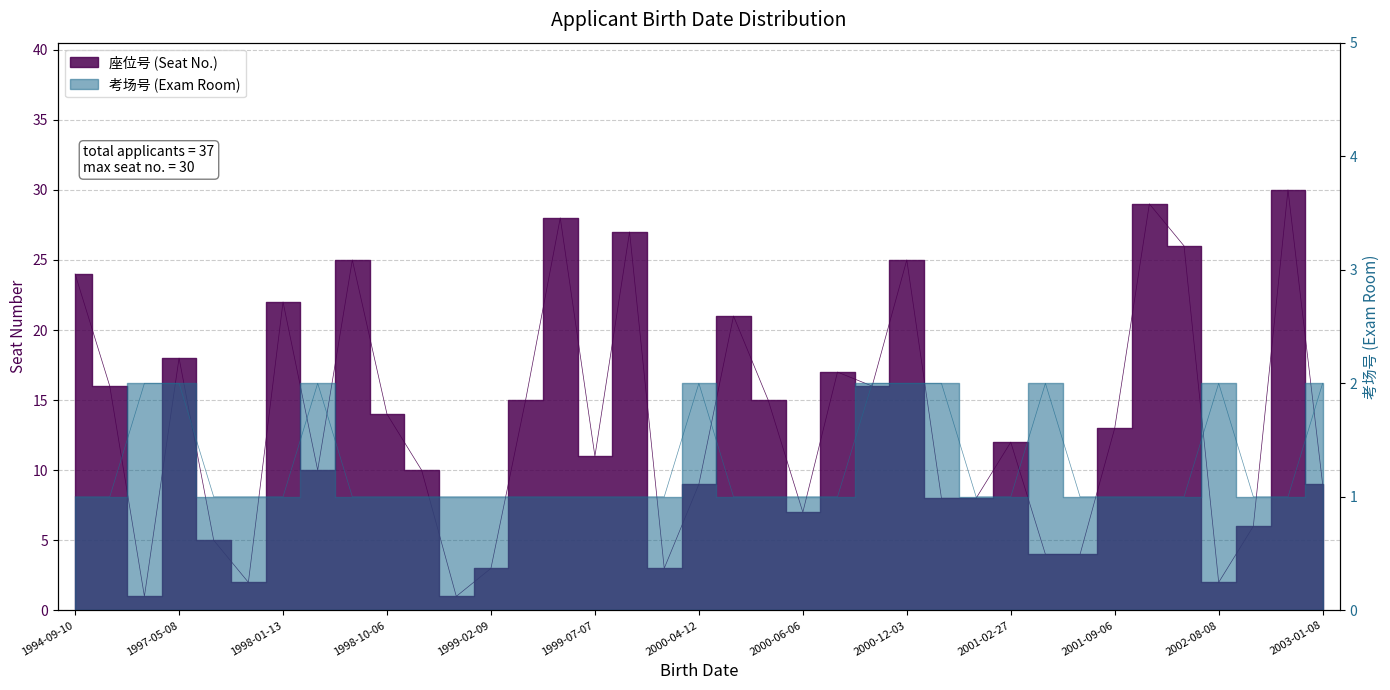

Does the chart have visible grid lines?

Yes